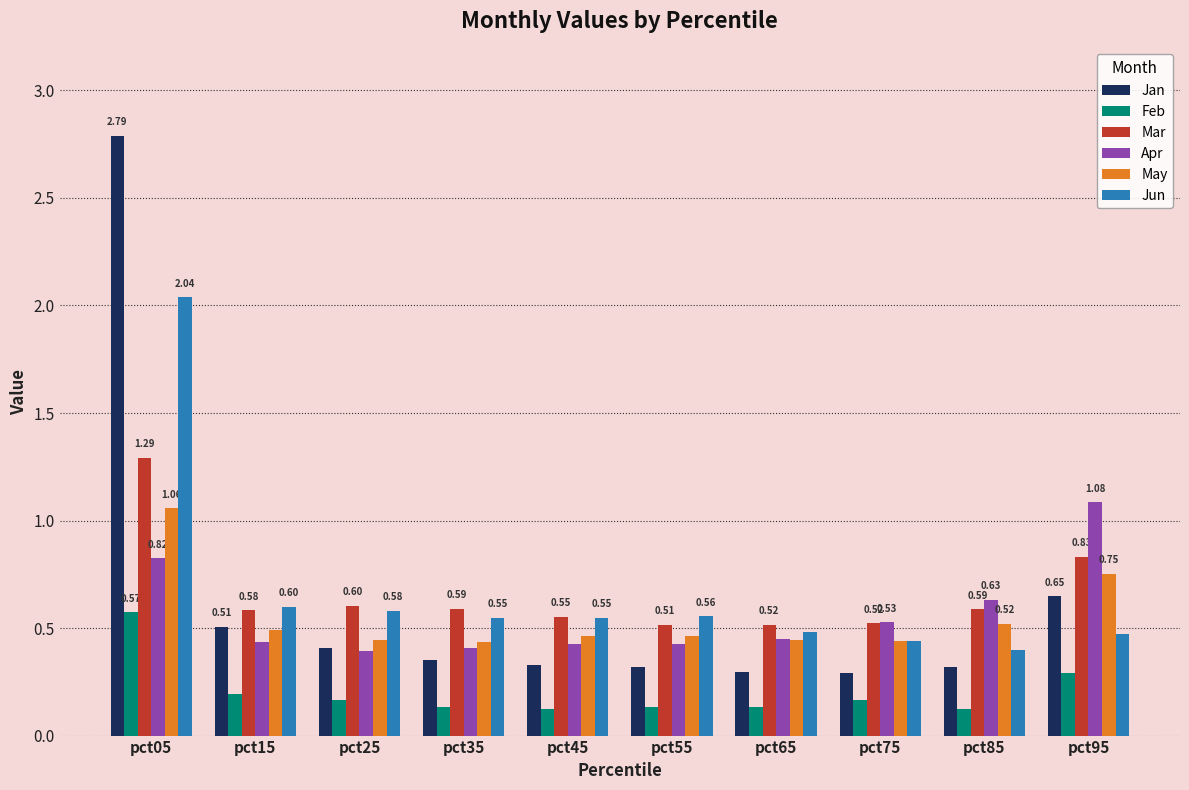

Count the number of data series in this chart.

6